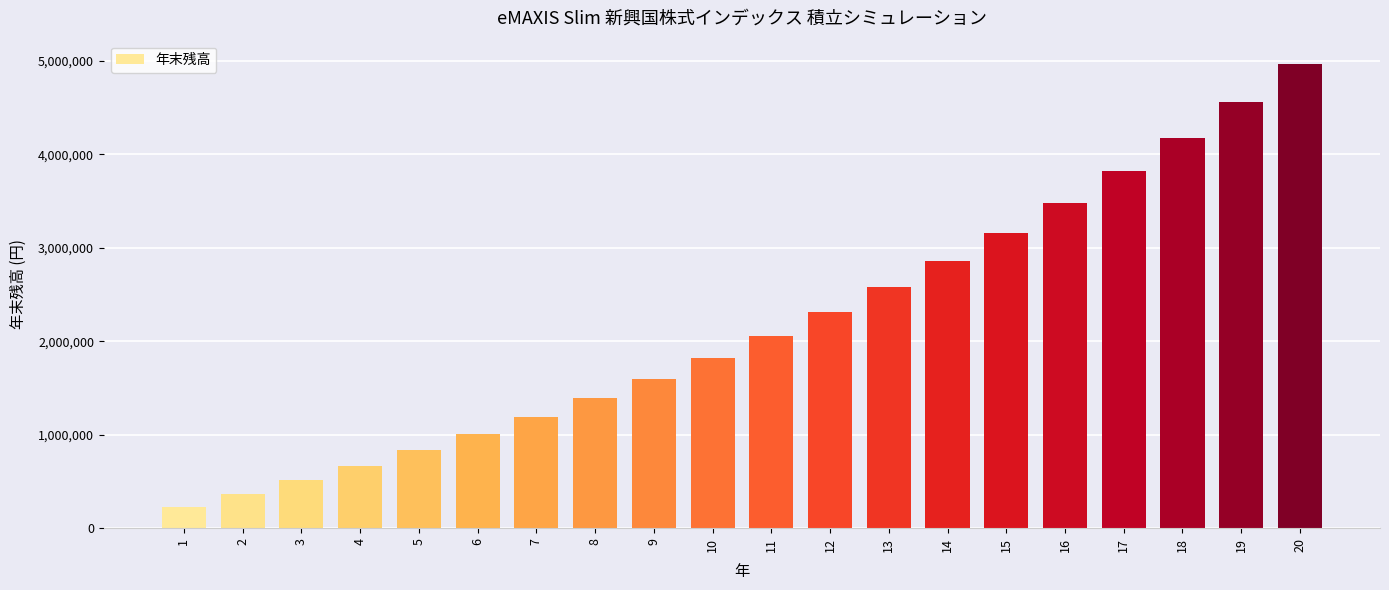

How many data points does each series have?

20